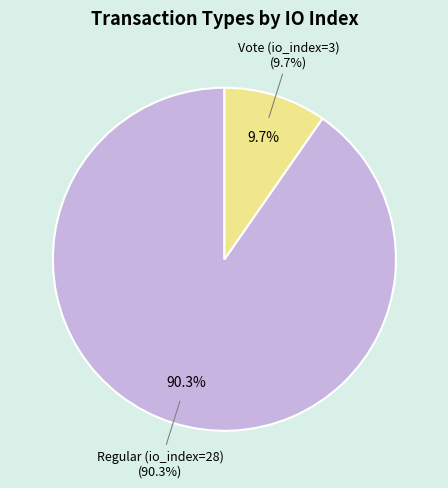

What is the total percentage of Vote (io_index=3) and Regular (io_index=28)?

100.0%